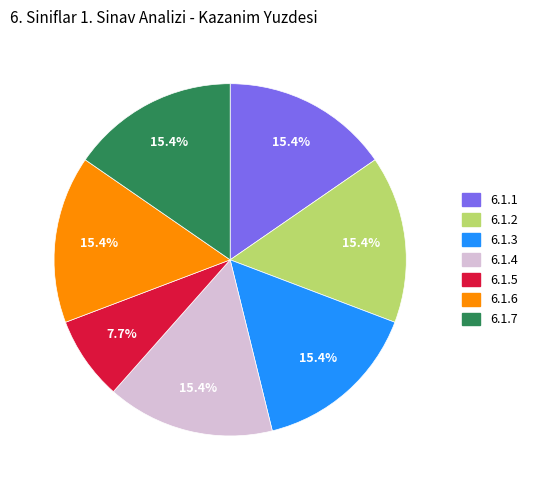

Is there a majority slice in this chart?

No